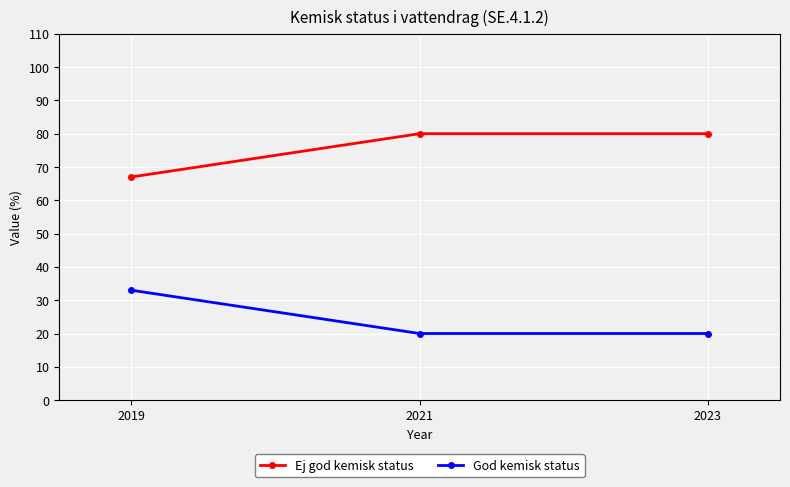

Reading left to right, transcribe all the data shown in this chart.

Ej god kemisk status: 2019=67	2021=80	2023=80
God kemisk status: 2019=33	2021=20	2023=20